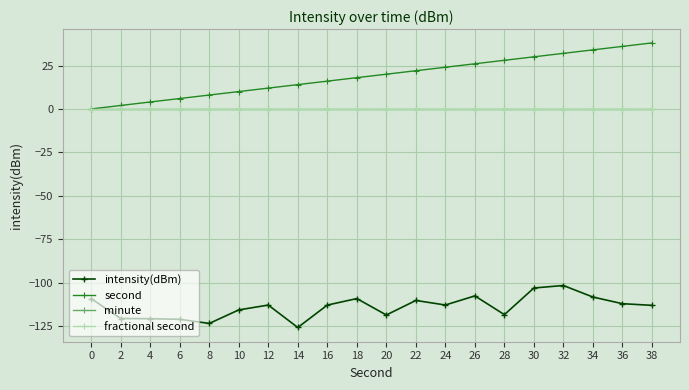

Does the chart have visible grid lines?

Yes